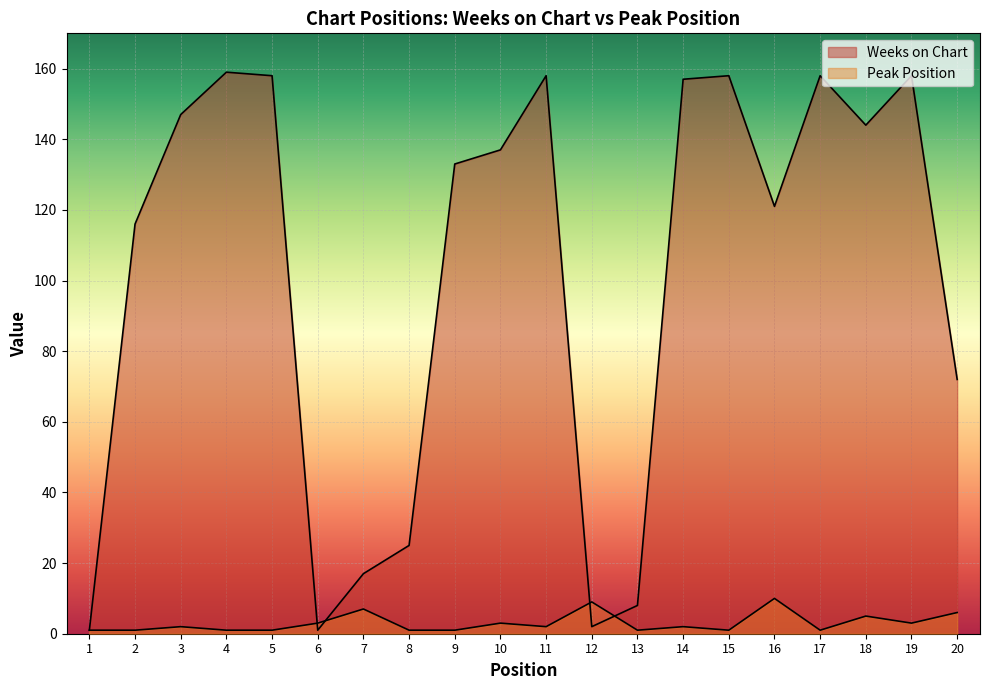

True or false: Peak Position has a value of 6 at 20.

True